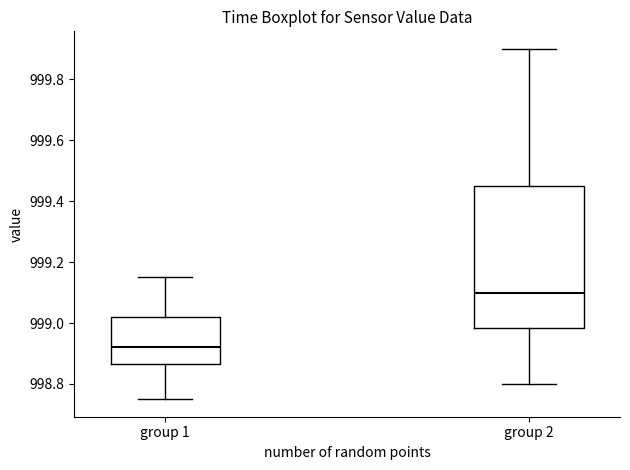

Reading left to right, transcribe this box plot: for each box, give where its median line is, the range the box spans, and where its two whiskers end, as read against the y-axis. The values are not printed on the chart, so give them approximately, as read against the axis.

group 1: median 998.92, box 998.86 to 999.02, whiskers 998.76 to 999.16
group 2: median 999.10, box 998.98 to 999.46, whiskers 998.80 to 999.90